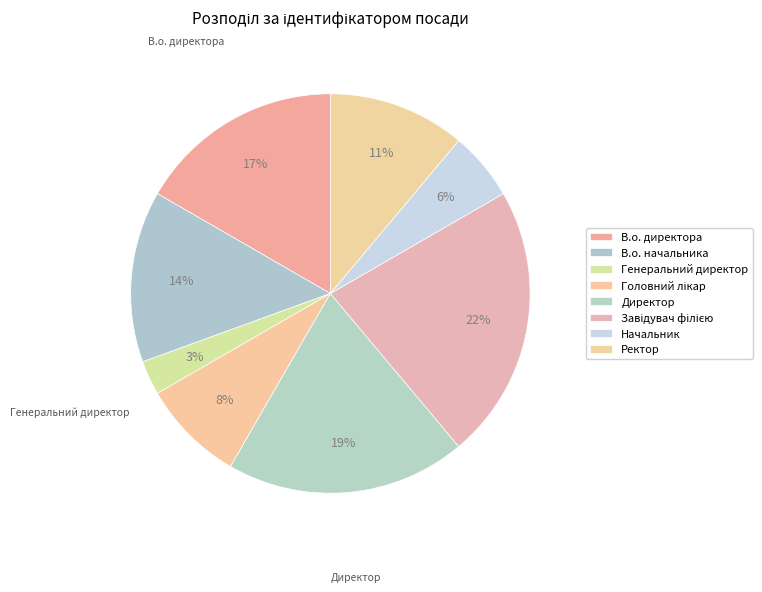

Is there any slice that represents more than half of the pie?

No